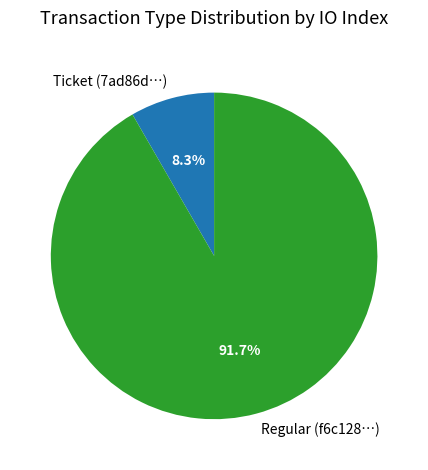

To the nearest percent, what is the difference between the largest and smallest slice percentages?

83%